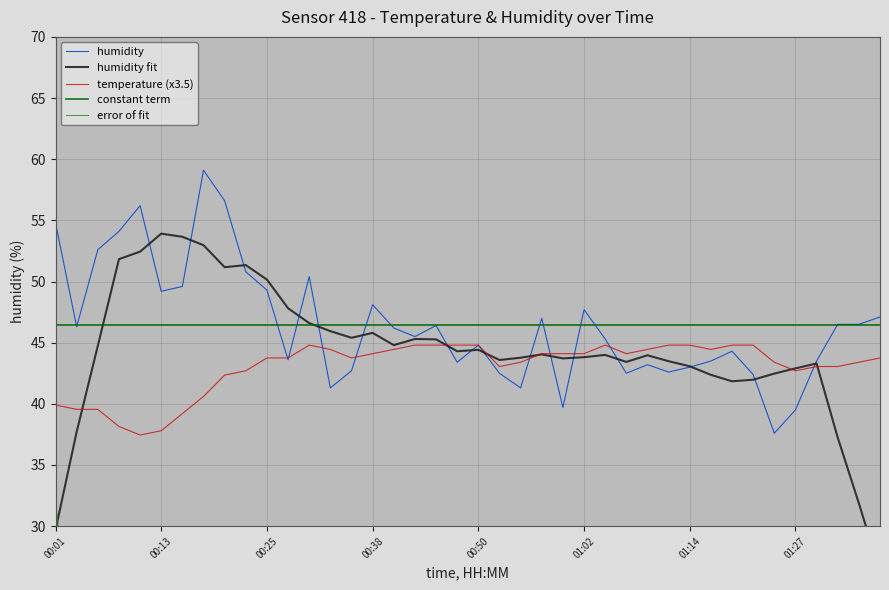

Where does the temperature series first go above 43?

00:25